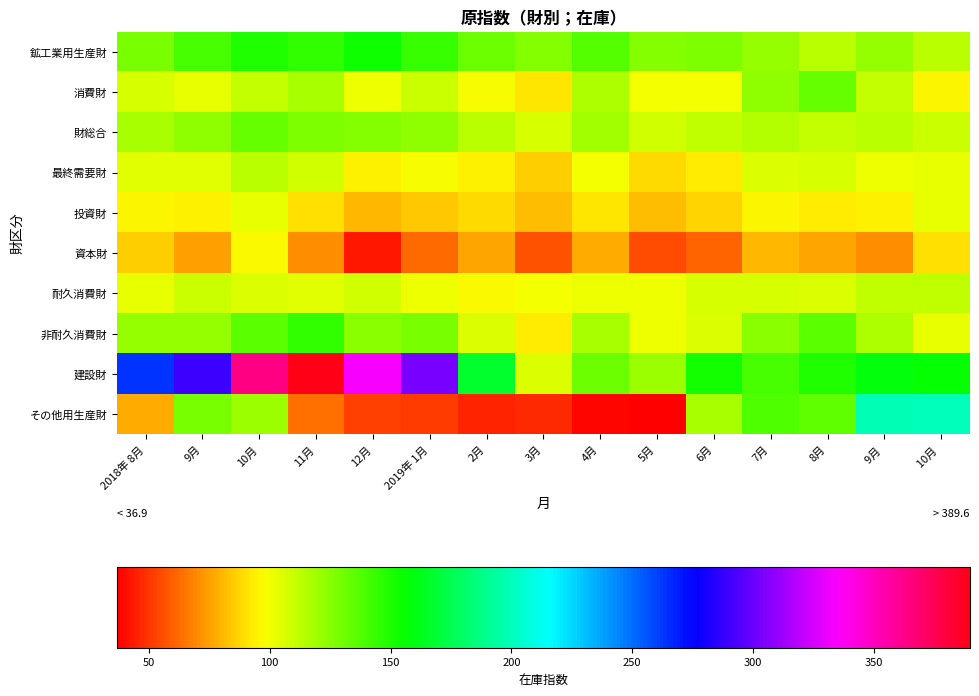

How many series are shown in this chart?

10